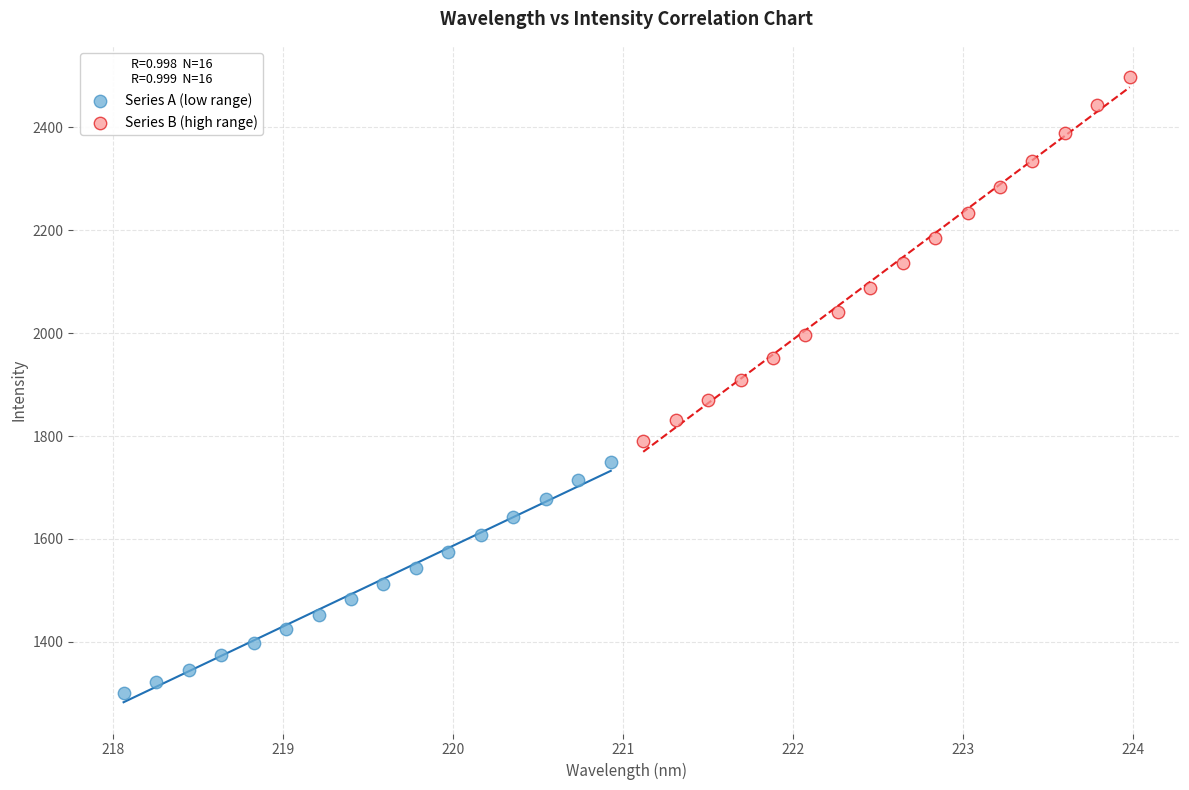

Which series contains the lowest Y value?

Series A (low range)